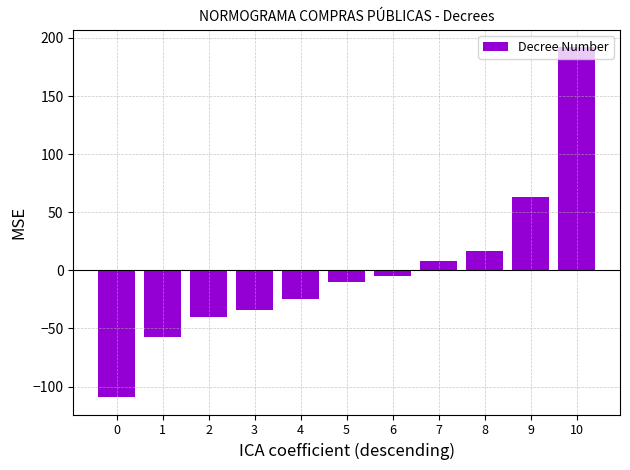

What is the difference between the maximum and minimum values?

301